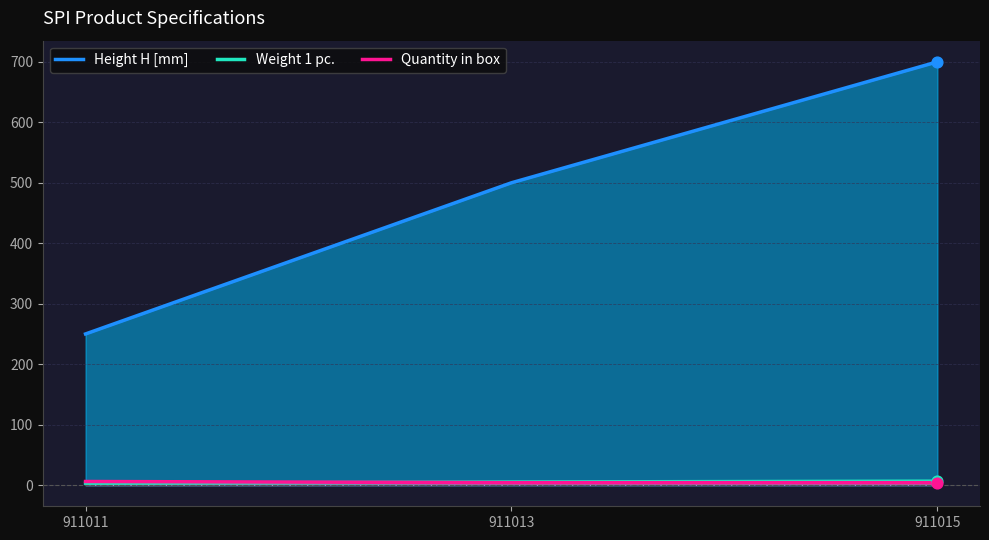

At how many categories does at least one series exceed 297?

2